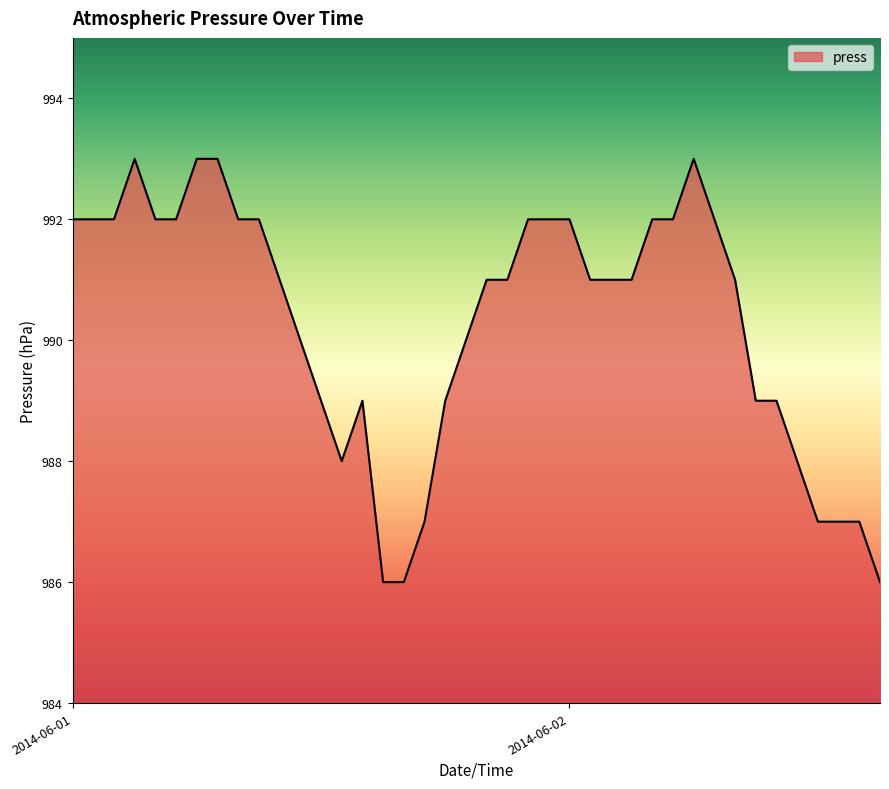

What is the smallest value displayed?

986